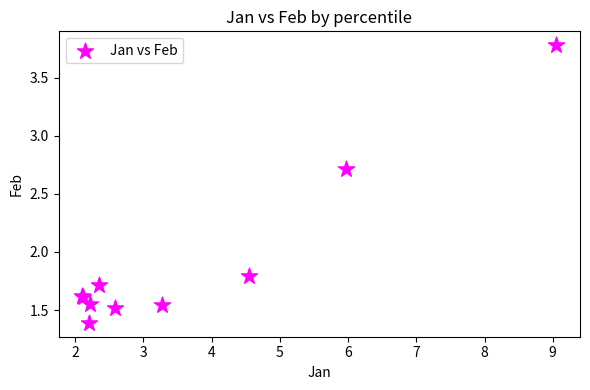

What Y value in the scatter plot is closest to 2?

1.8